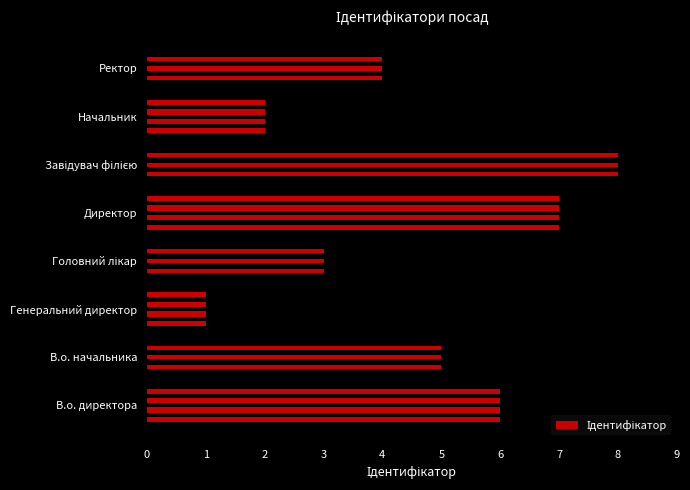

How many distinct data groups are displayed?

1